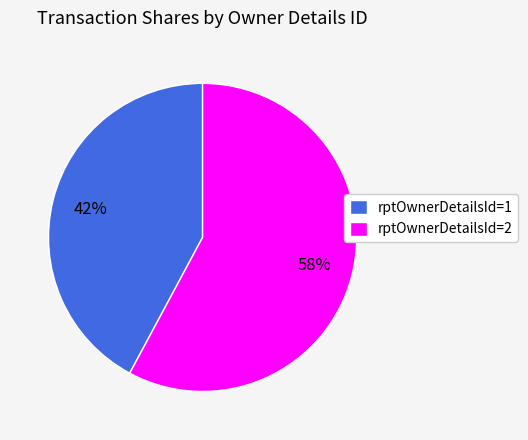

To the nearest percent, what is the average slice percentage?

50%